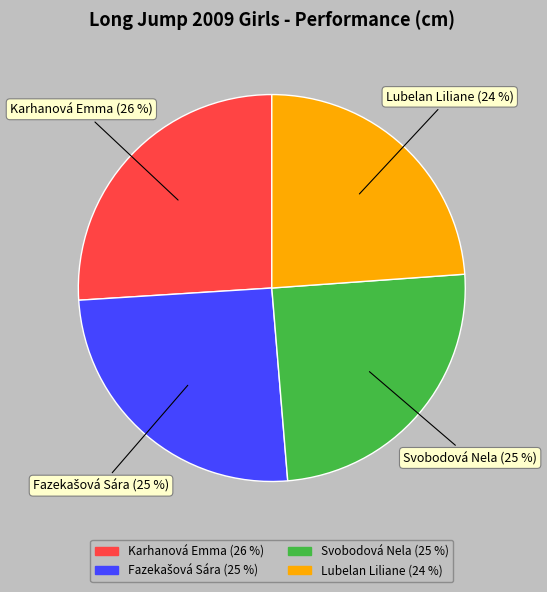

To the nearest percent, what is the difference between the largest and smallest slice percentages?

2%